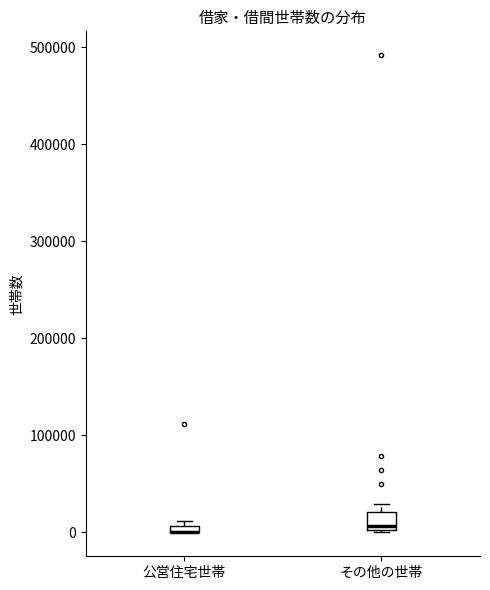

Comparing the boxes themselves (not the whiskers), which one is the tallest?

その他の世帯